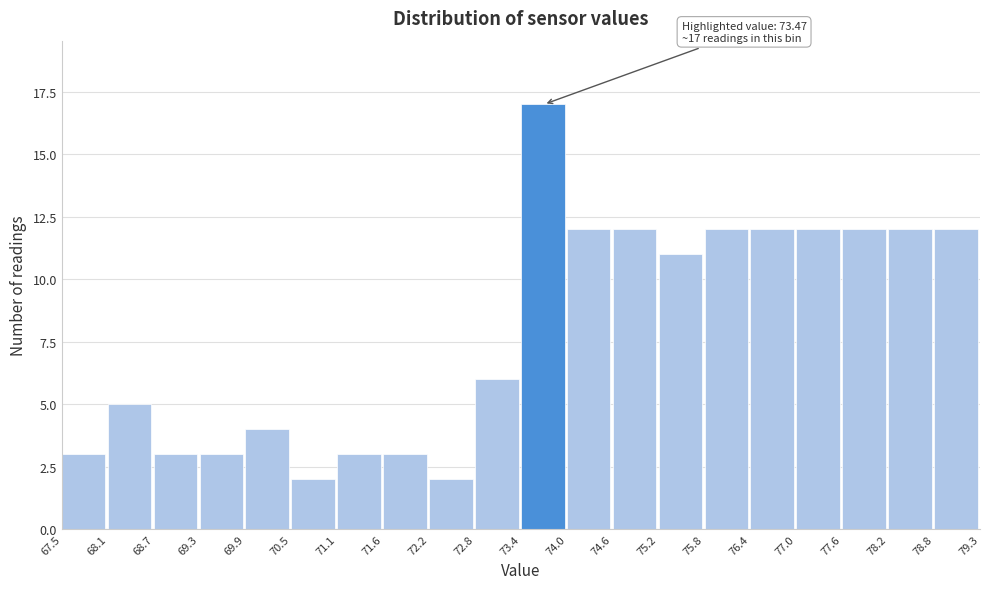

Over which range of the x-axis is the bar tallest?

73.4 to 74.0